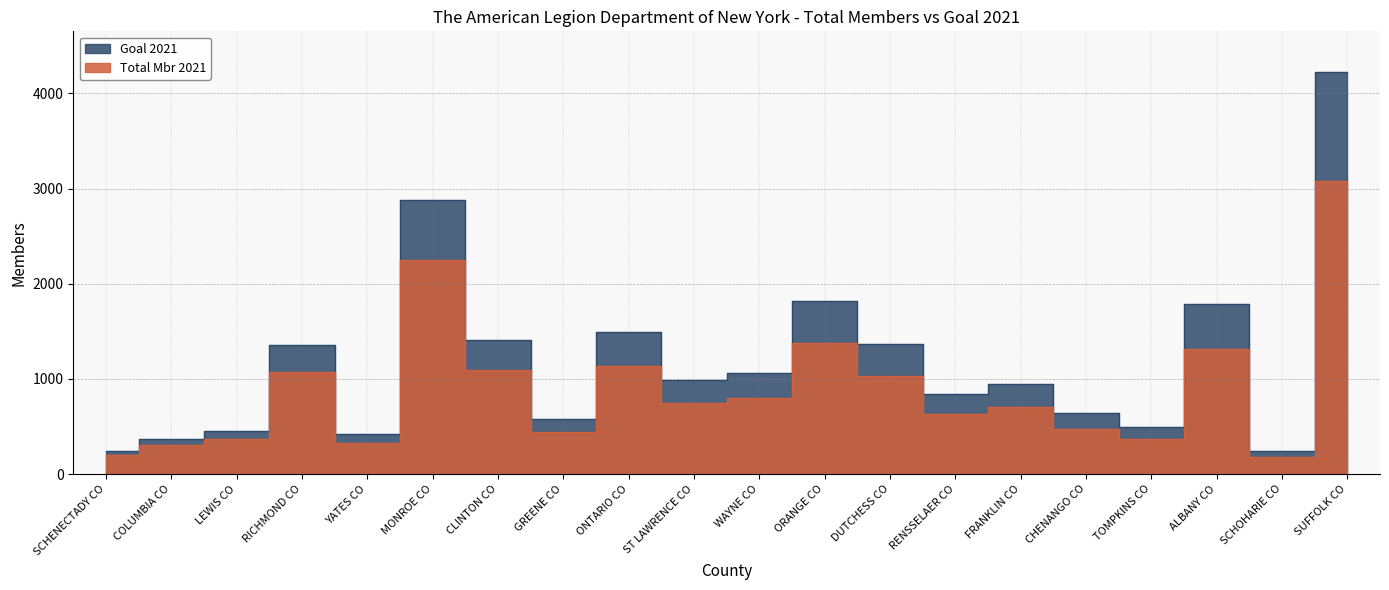

Between LEWIS CO and ORANGE CO, which series saw the biggest shift?

Goal 2021